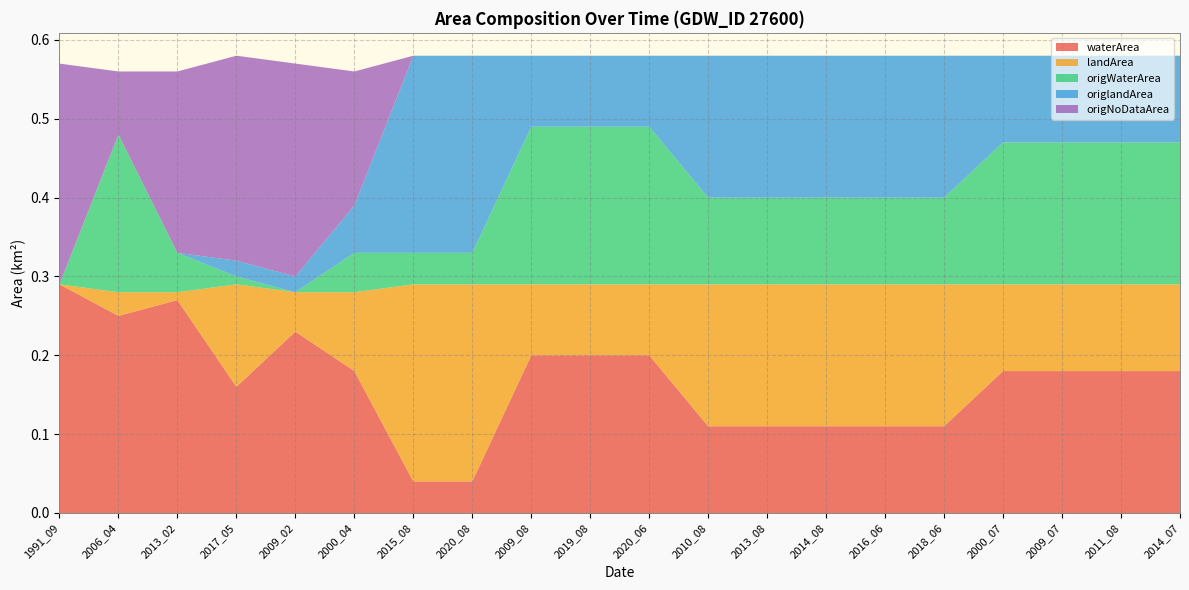

Reading left to right, list all the values displayed in this chart.

waterArea: 1991_09=0.3	2006_04=0.2	2013_02=0.3	2017_05=0.2	2009_02=0.2	2000_04=0.2	2015_08=0.0	2020_08=0.0	2009_08=0.2	2019_08=0.2	2020_06=0.2	2010_08=0.1	2013_08=0.1	2014_08=0.1	2016_06=0.1	2018_06=0.1	2000_07=0.2	2009_07=0.2	2011_08=0.2	2014_07=0.2
landArea: 1991_09=0.0	2006_04=0.0	2013_02=0.0	2017_05=0.1	2009_02=0.1	2000_04=0.1	2015_08=0.2	2020_08=0.2	2009_08=0.1	2019_08=0.1	2020_06=0.1	2010_08=0.2	2013_08=0.2	2014_08=0.2	2016_06=0.2	2018_06=0.2	2000_07=0.1	2009_07=0.1	2011_08=0.1	2014_07=0.1
origWaterArea: 1991_09=0.0	2006_04=0.2	2013_02=0.1	2017_05=0.0	2009_02=0.0	2000_04=0.1	2015_08=0.0	2020_08=0.0	2009_08=0.2	2019_08=0.2	2020_06=0.2	2010_08=0.1	2013_08=0.1	2014_08=0.1	2016_06=0.1	2018_06=0.1	2000_07=0.2	2009_07=0.2	2011_08=0.2	2014_07=0.2
origlandArea: 1991_09=0.0	2006_04=0.0	2013_02=0.0	2017_05=0.0	2009_02=0.0	2000_04=0.1	2015_08=0.2	2020_08=0.2	2009_08=0.1	2019_08=0.1	2020_06=0.1	2010_08=0.2	2013_08=0.2	2014_08=0.2	2016_06=0.2	2018_06=0.2	2000_07=0.1	2009_07=0.1	2011_08=0.1	2014_07=0.1
origNoDataArea: 1991_09=0.3	2006_04=0.1	2013_02=0.2	2017_05=0.3	2009_02=0.3	2000_04=0.2	2015_08=0.0	2020_08=0.0	2009_08=0.0	2019_08=0.0	2020_06=0.0	2010_08=0.0	2013_08=0.0	2014_08=0.0	2016_06=0.0	2018_06=0.0	2000_07=0.0	2009_07=0.0	2011_08=0.0	2014_07=0.0